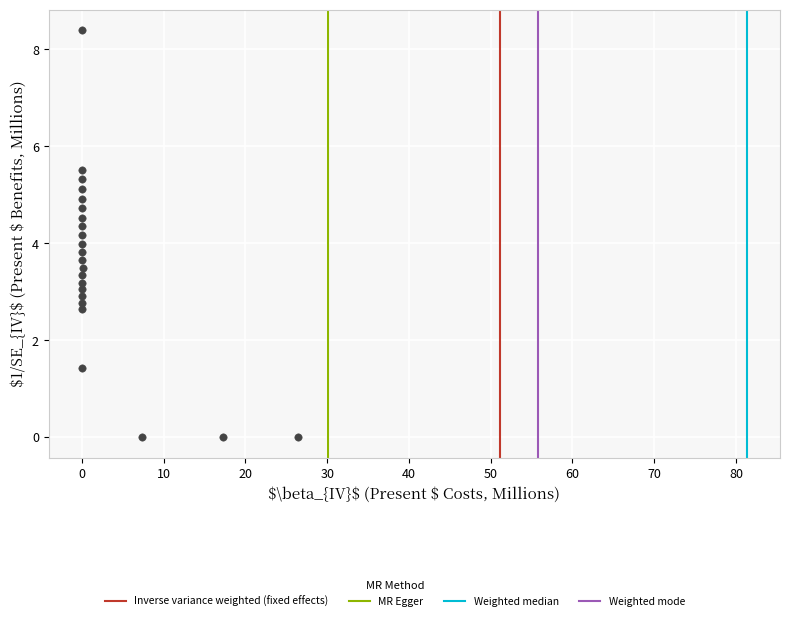

What is the range of X values (max minus min)?

26.4